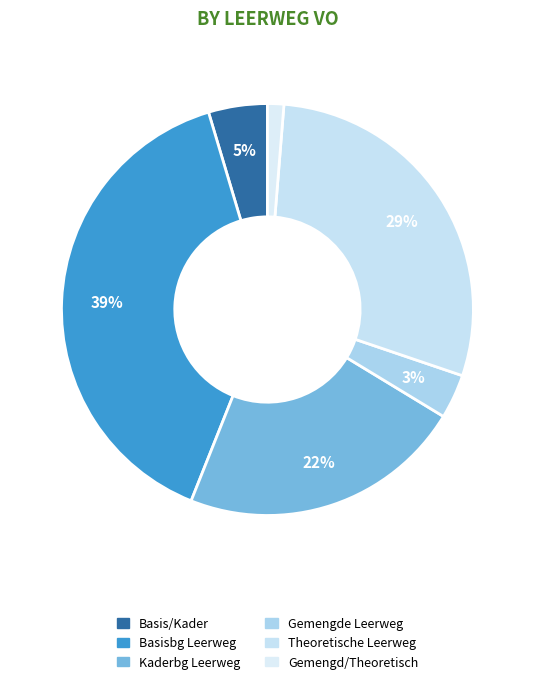

How many segments does this pie chart have?

6